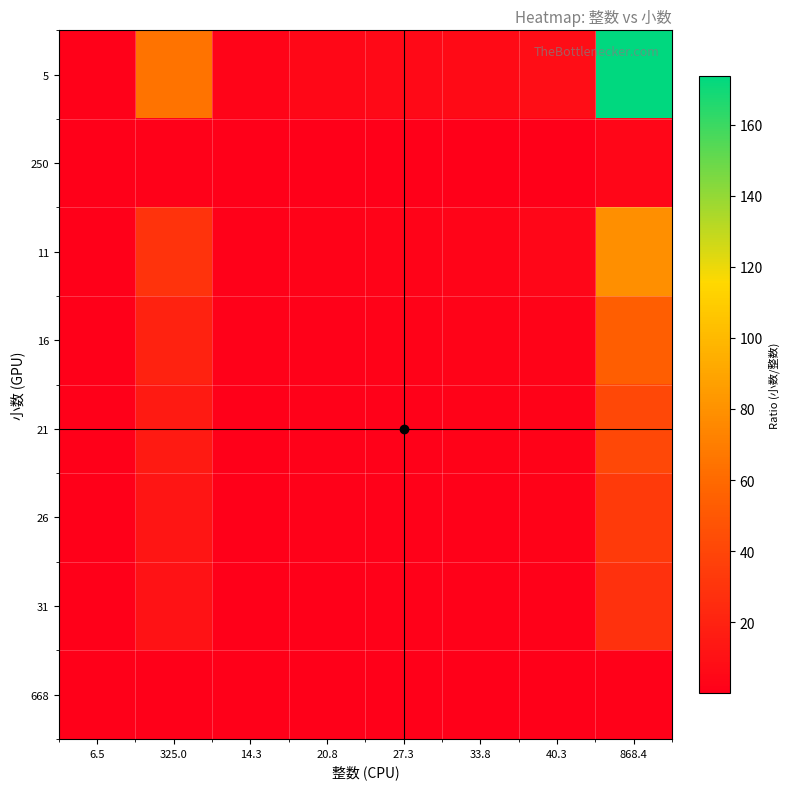

At which category is the sum across all series the highest?

868.4